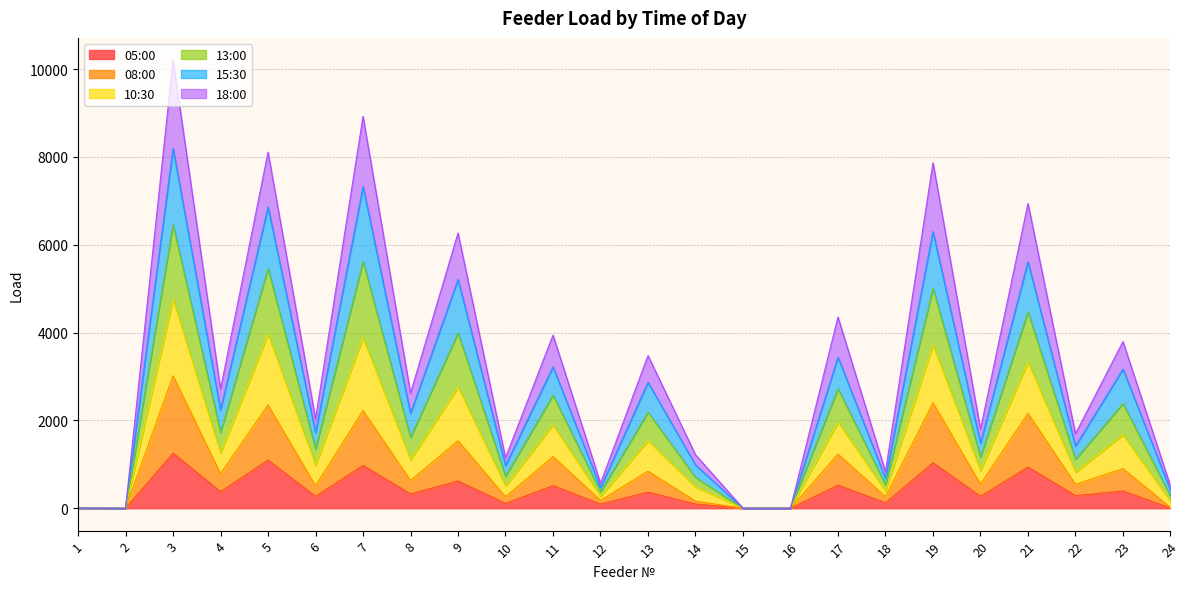

What is the highest value of the 05:00 series?

1252.8